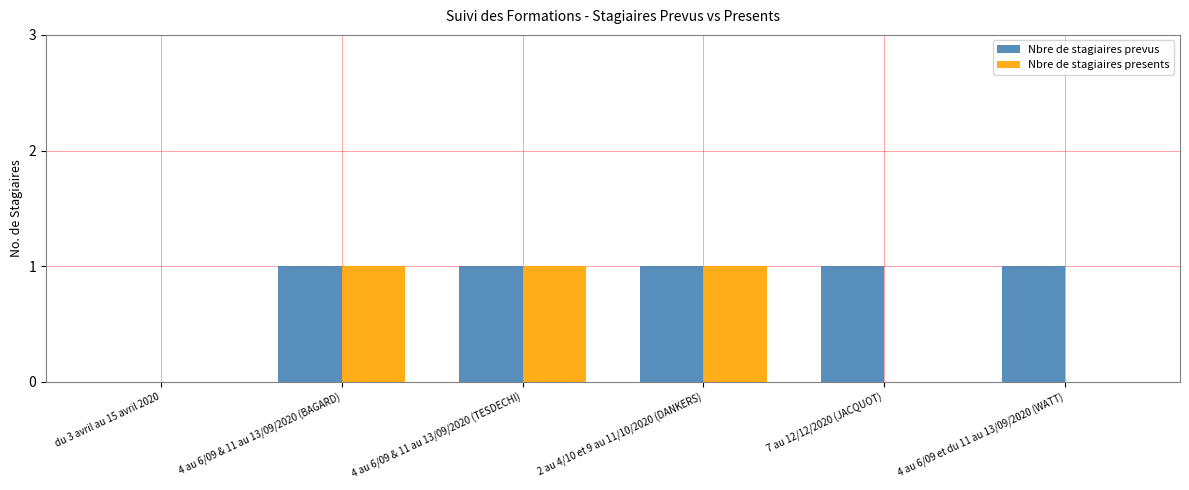

Between du 3 avril au 15 avril 2020 and 4 au 6/09 et du 11 au 13/09/2020 (WATT), which series saw the biggest shift?

Nbre de stagiaires prevus